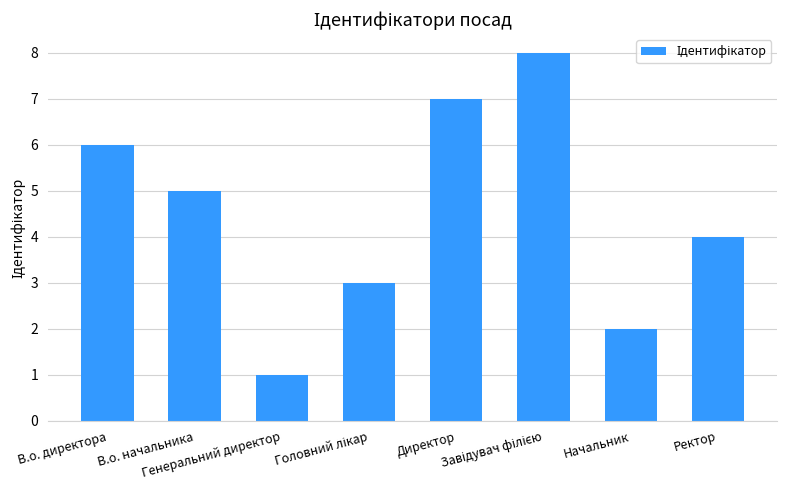

What is the greatest value displayed?

8